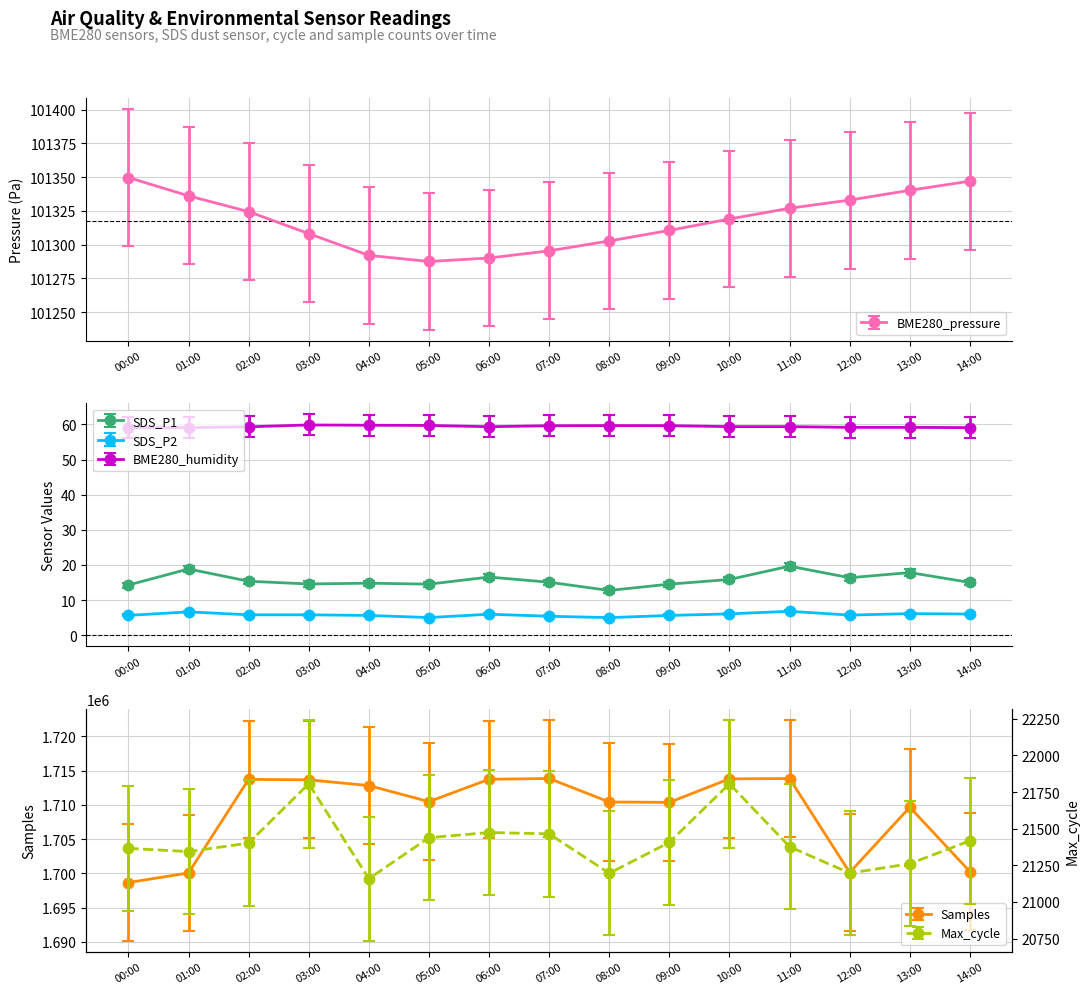

At which category does SDS_P1 reach its first local peak?

01:00